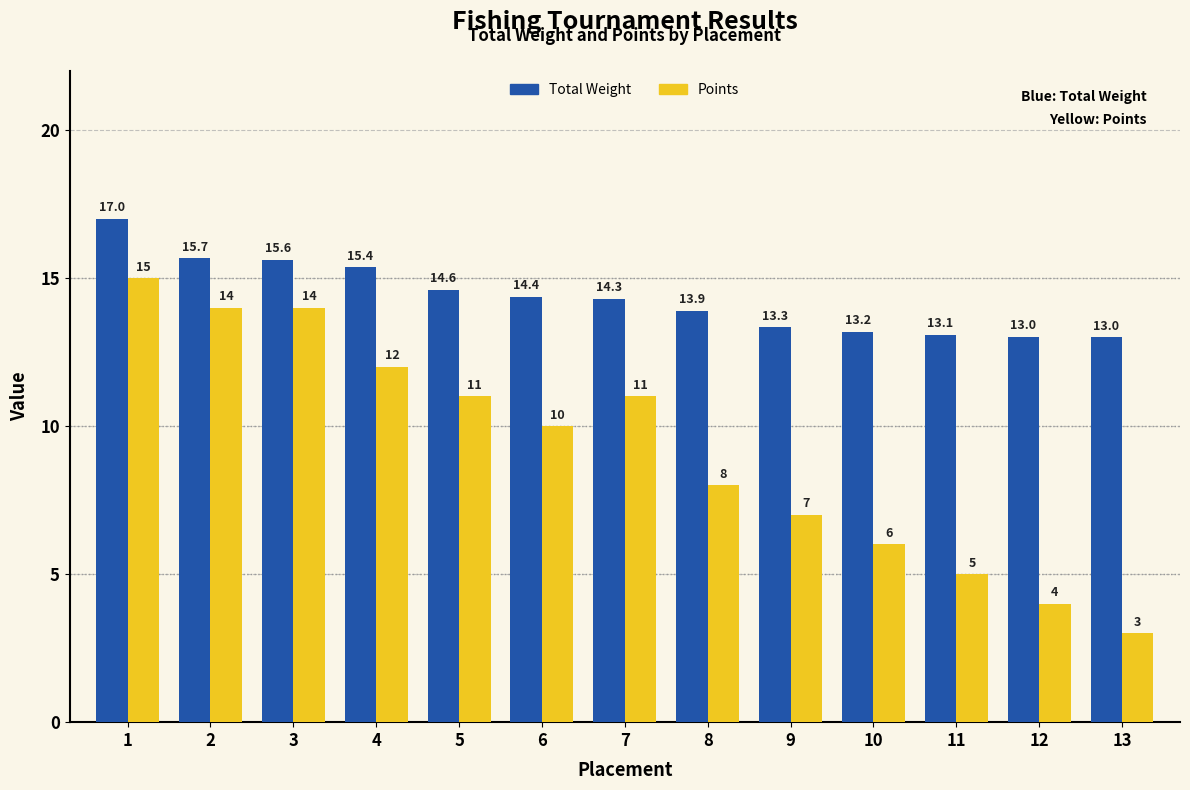

At which category is the sum across all series the highest?

1